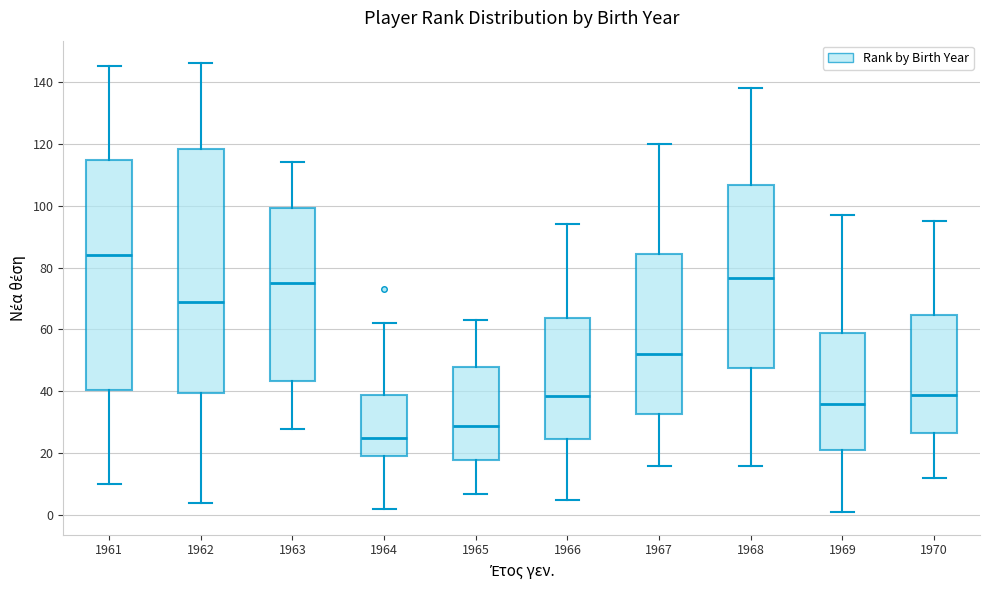

Where does the median line of the box at x = 1969 sit on the y-axis? The values are not printed on the chart, so give them approximately, as read against the axis.

36